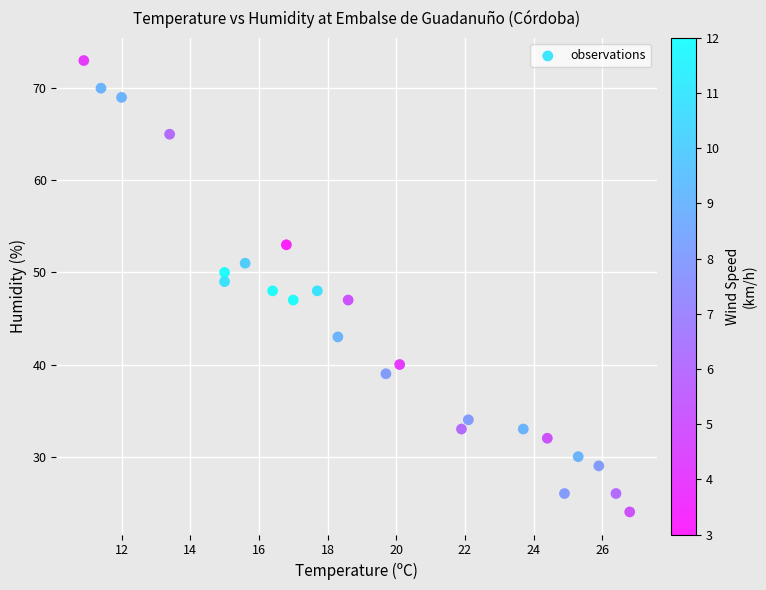

What is the range of Y values (max minus min)?

49